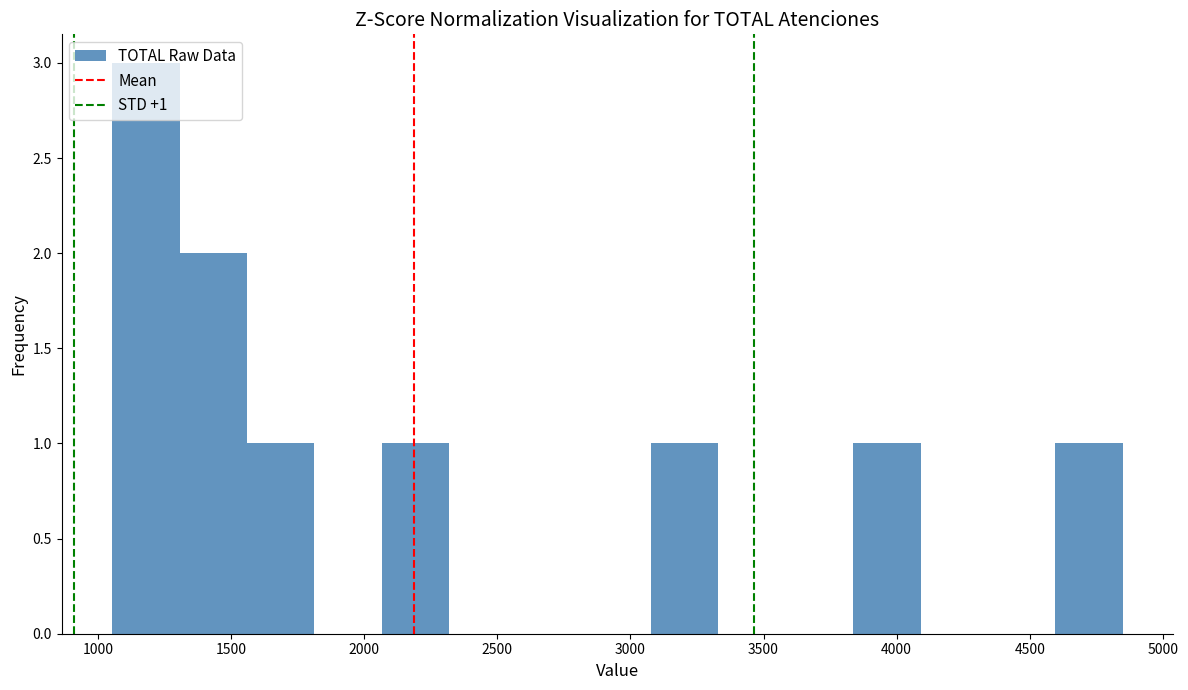

Which range on the x-axis has the tallest bar?

1050 to 1300